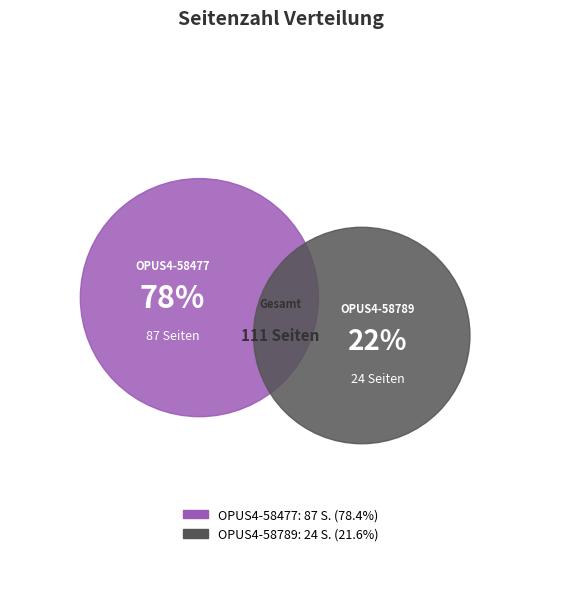

What is the change in value from OPUS4-58477 to OPUS4-58789?

-63